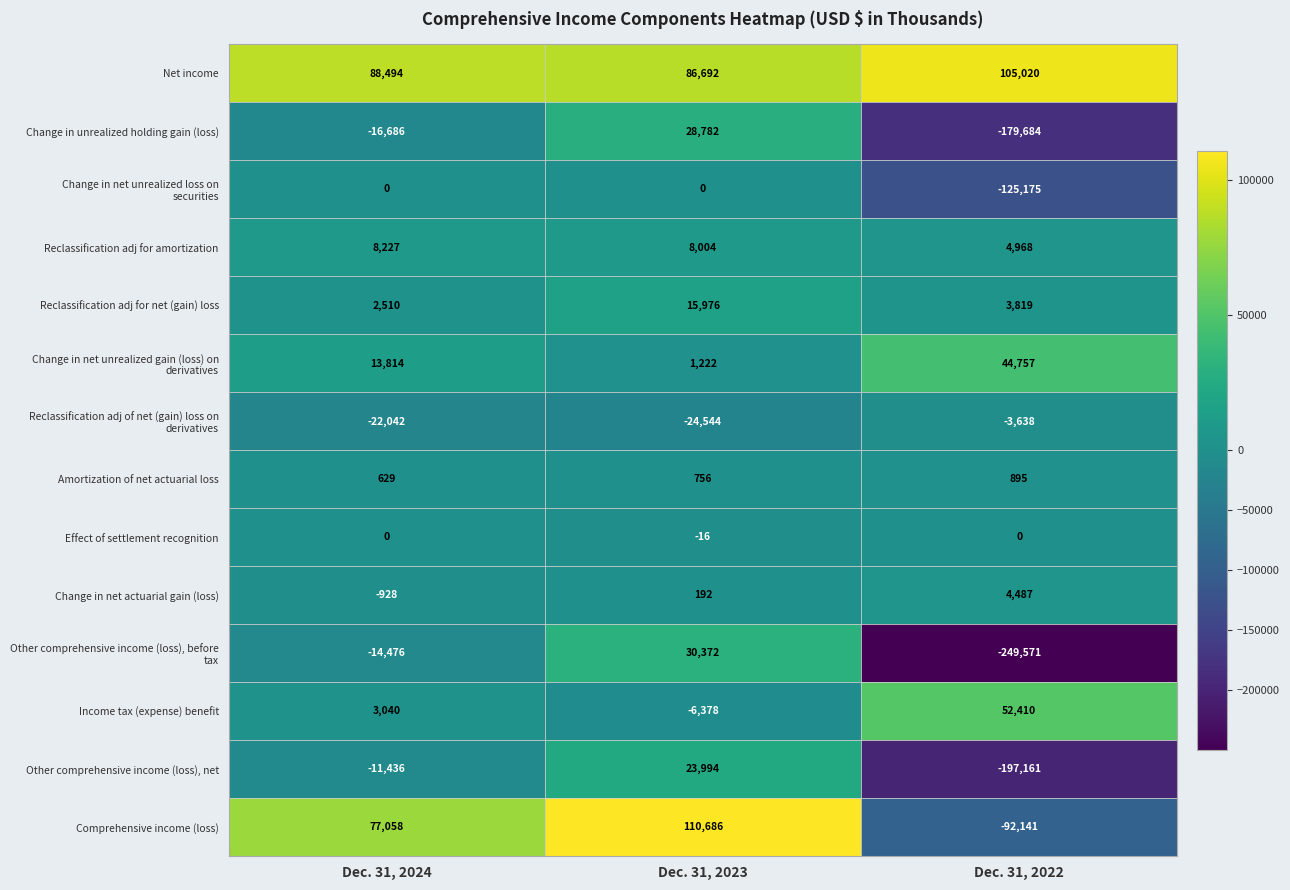

Which series has the largest total across all categories?

Net income